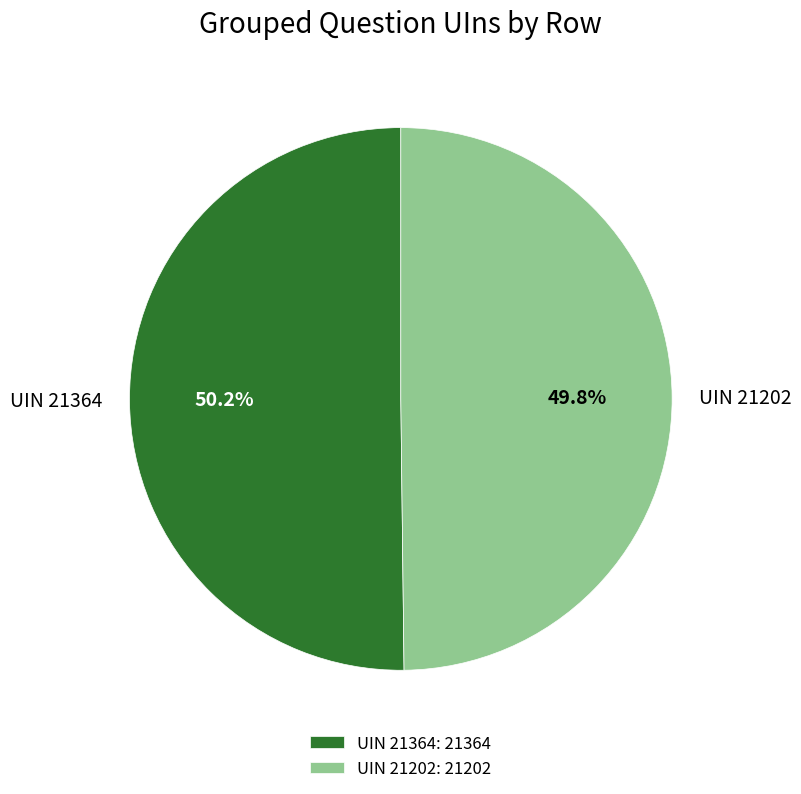

True or false: UIN 21202 accounts for 50% of the total.

True